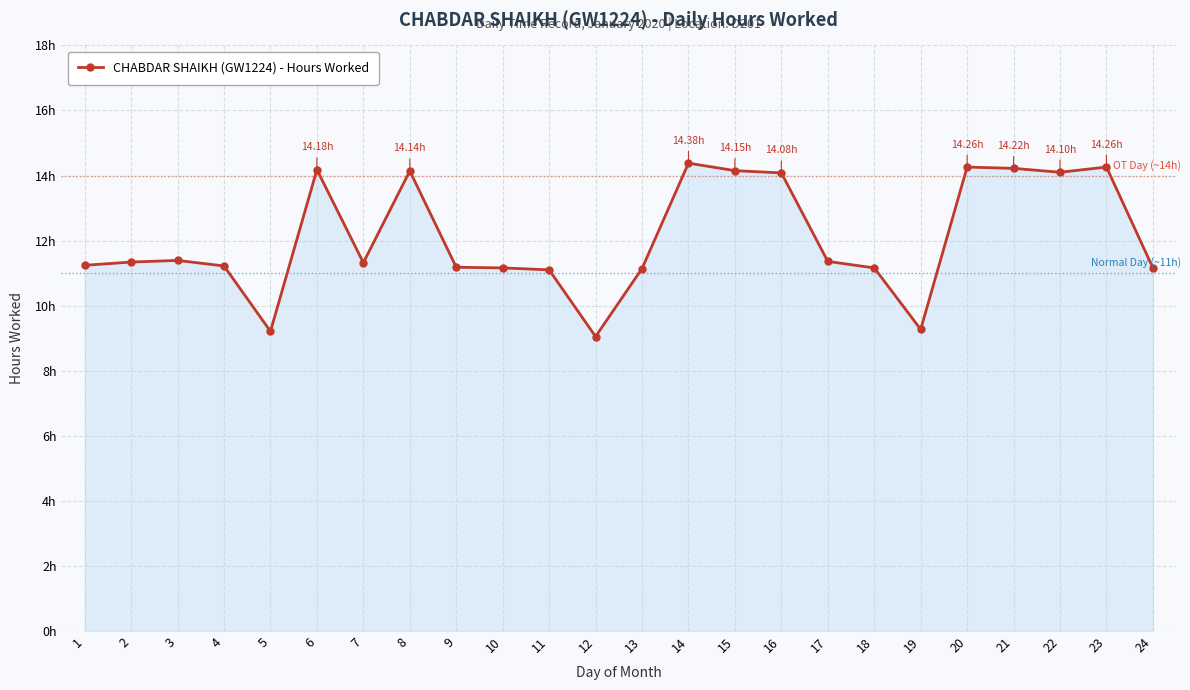

Does the chart have visible grid lines?

Yes